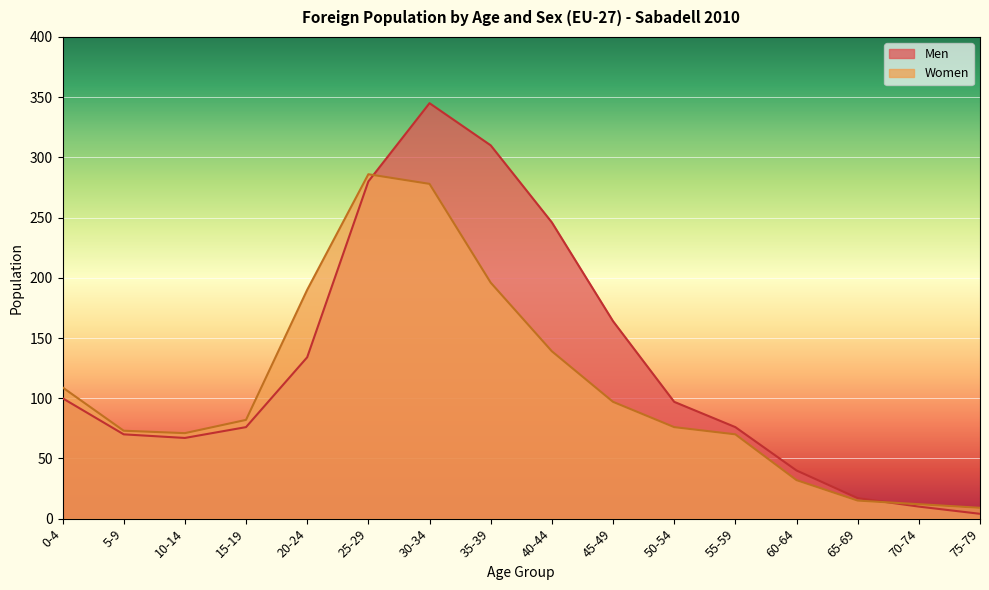

What is the average value of the Men series?

127